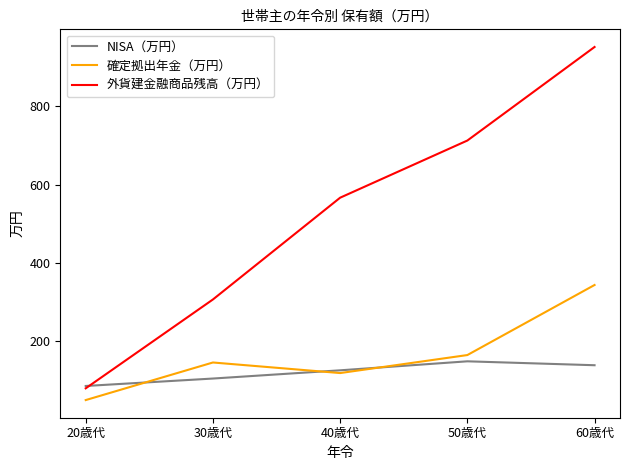

What is the spread (max minus min) of values at 60歳代?

813